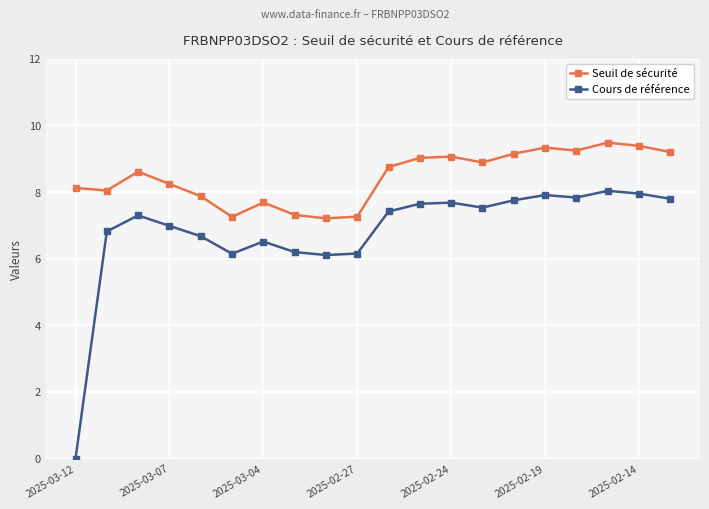

Rank the series by their average value, from lowest to highest.

Cours de référence, Seuil de sécurité